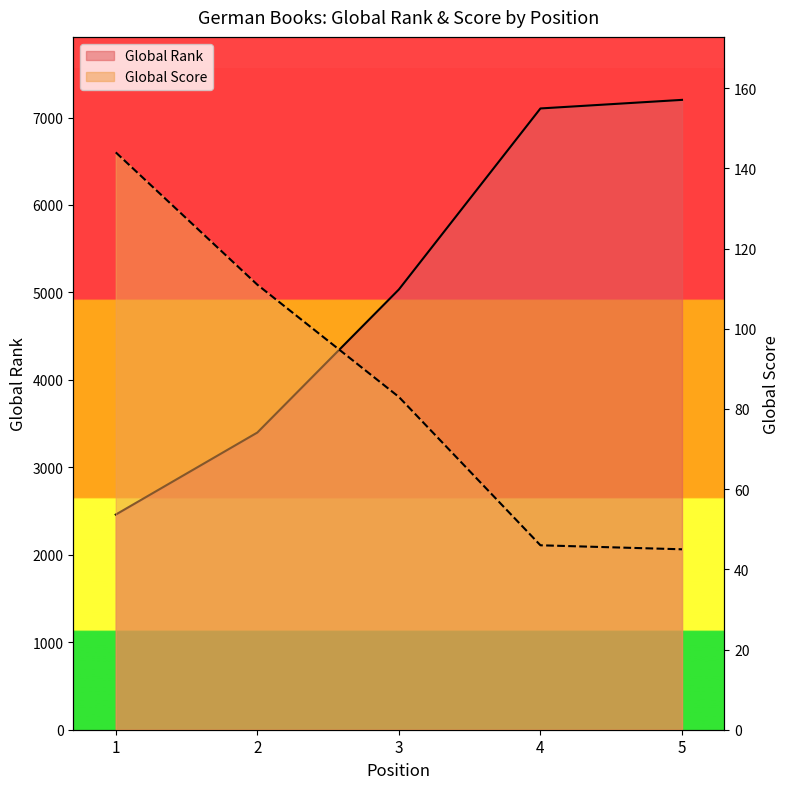

What is the total value across all series at 4?

7150